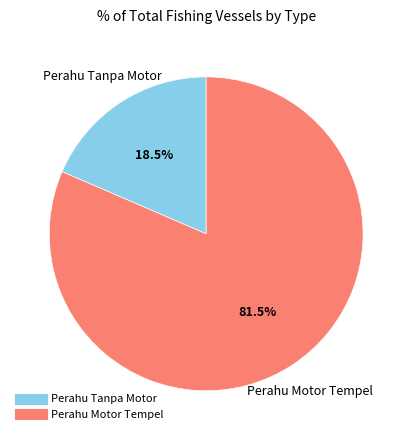

Which category has the biggest portion of the pie?

Perahu Motor Tempel